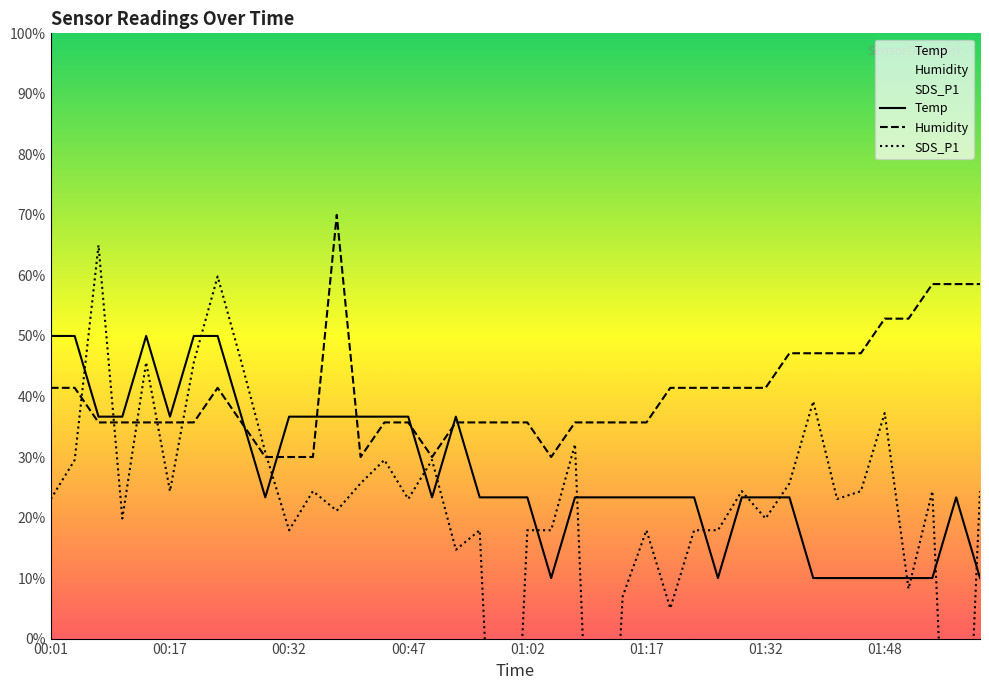

What is the greatest value displayed?

70.0